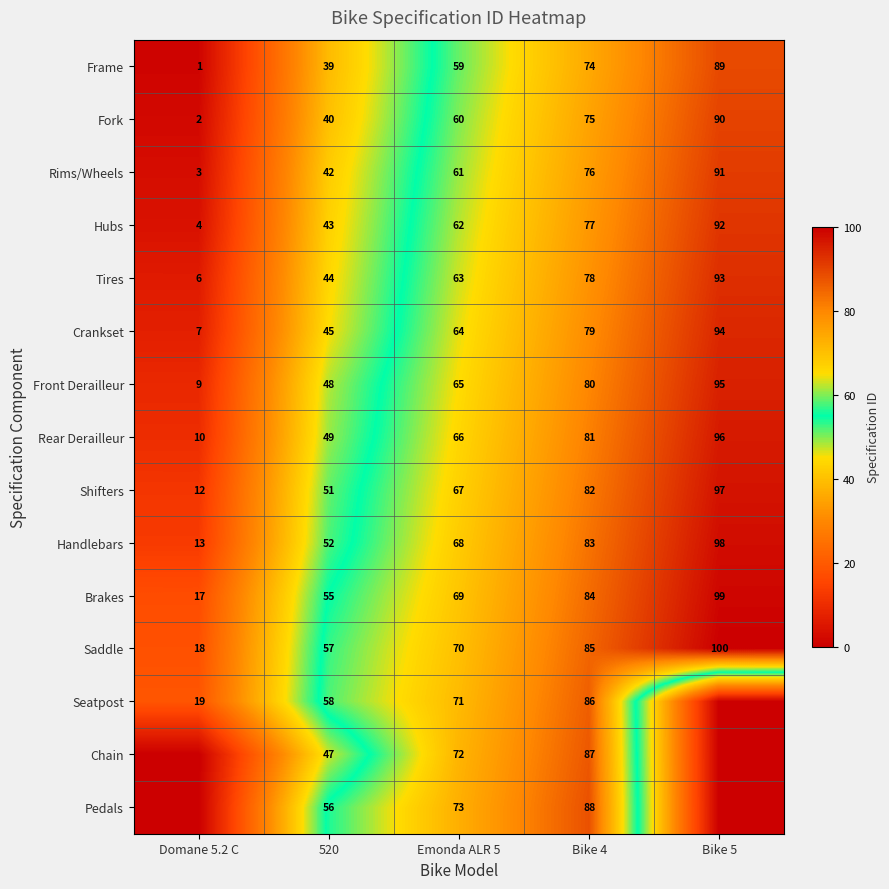

What is the spread (max minus min) of values at Emonda ALR 5?

14